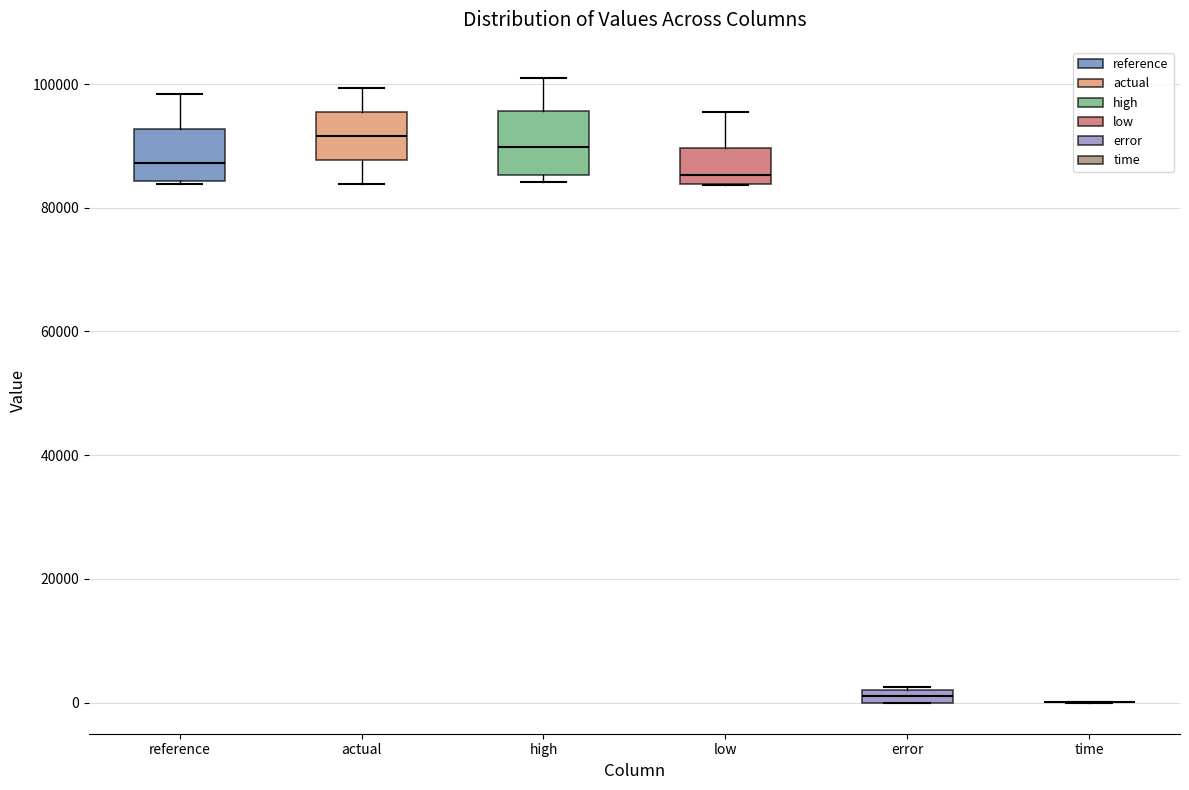

Where does the median line of the box for low sit on the y-axis? The values are not printed on the chart, so give them approximately, as read against the axis.

86000